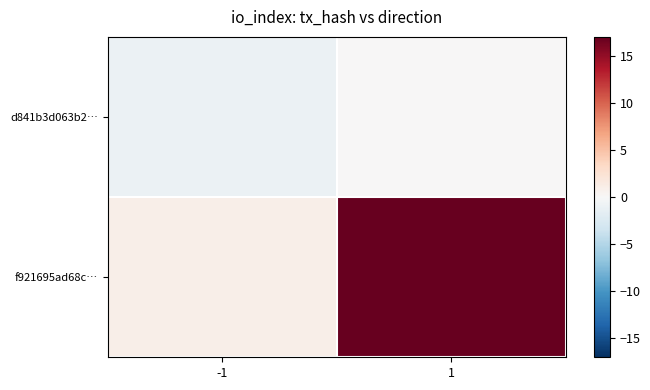

Which has a higher value, 1 or -1?

1